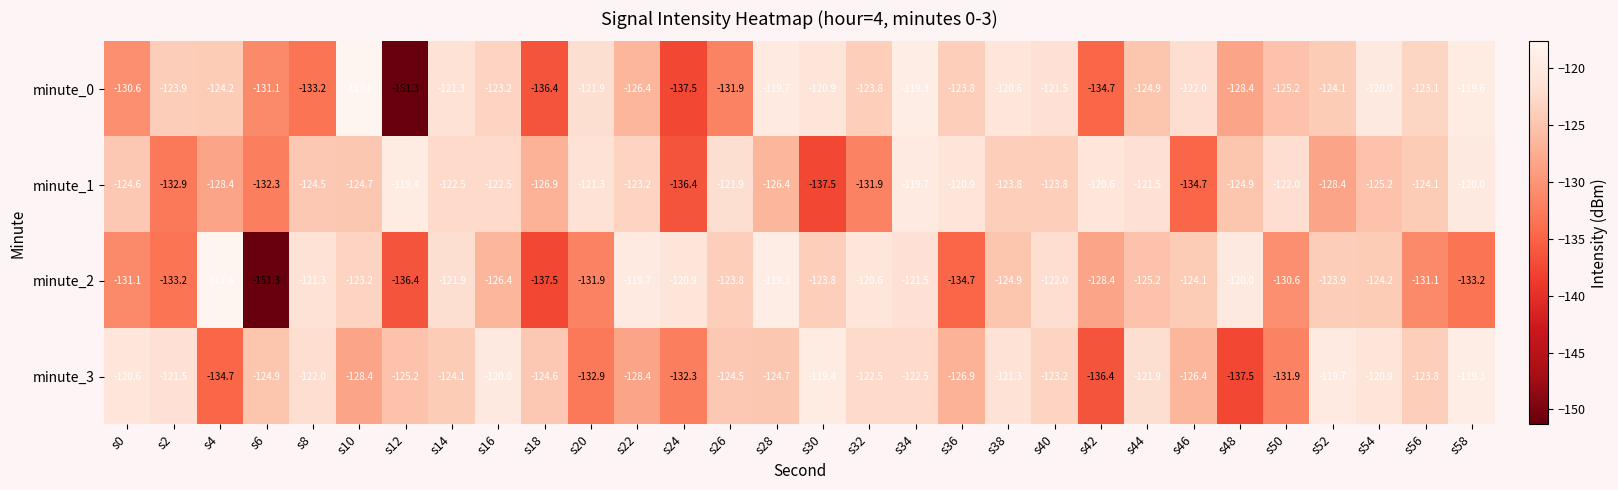

At s40, list the series in order from largest to smallest.

minute_0, minute_2, minute_3, minute_1